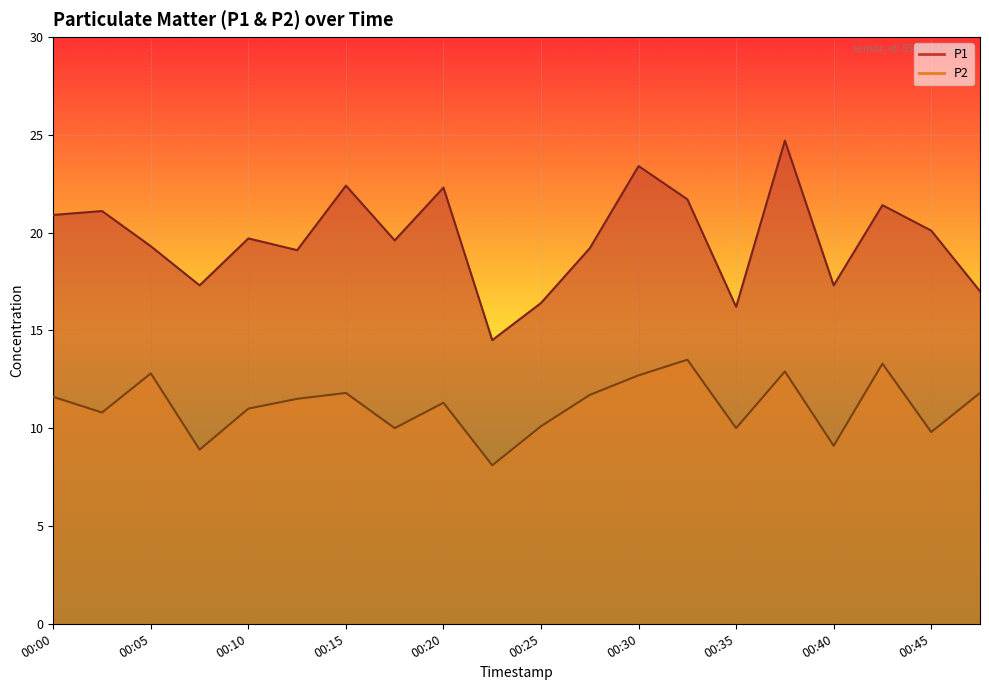

Which series has the widest spread of values?

P1